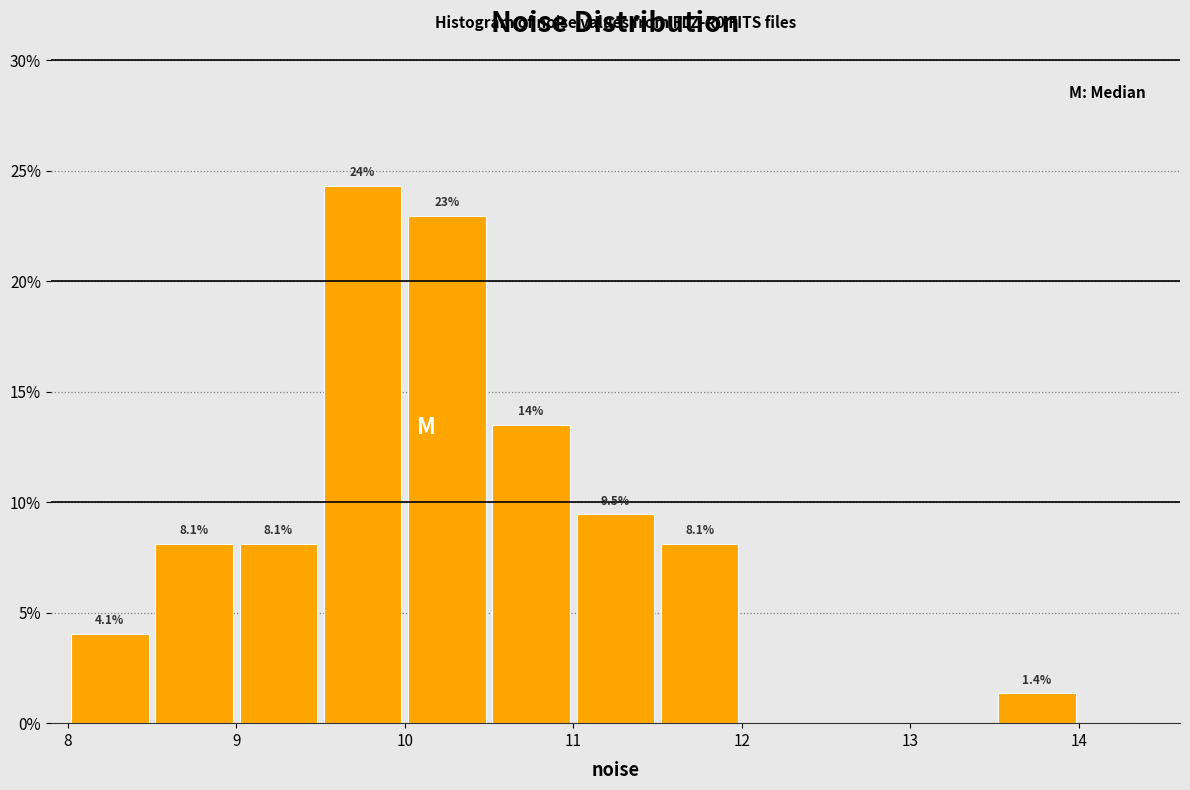

Over which range of the x-axis is the bar tallest?

9.5 to 10.0